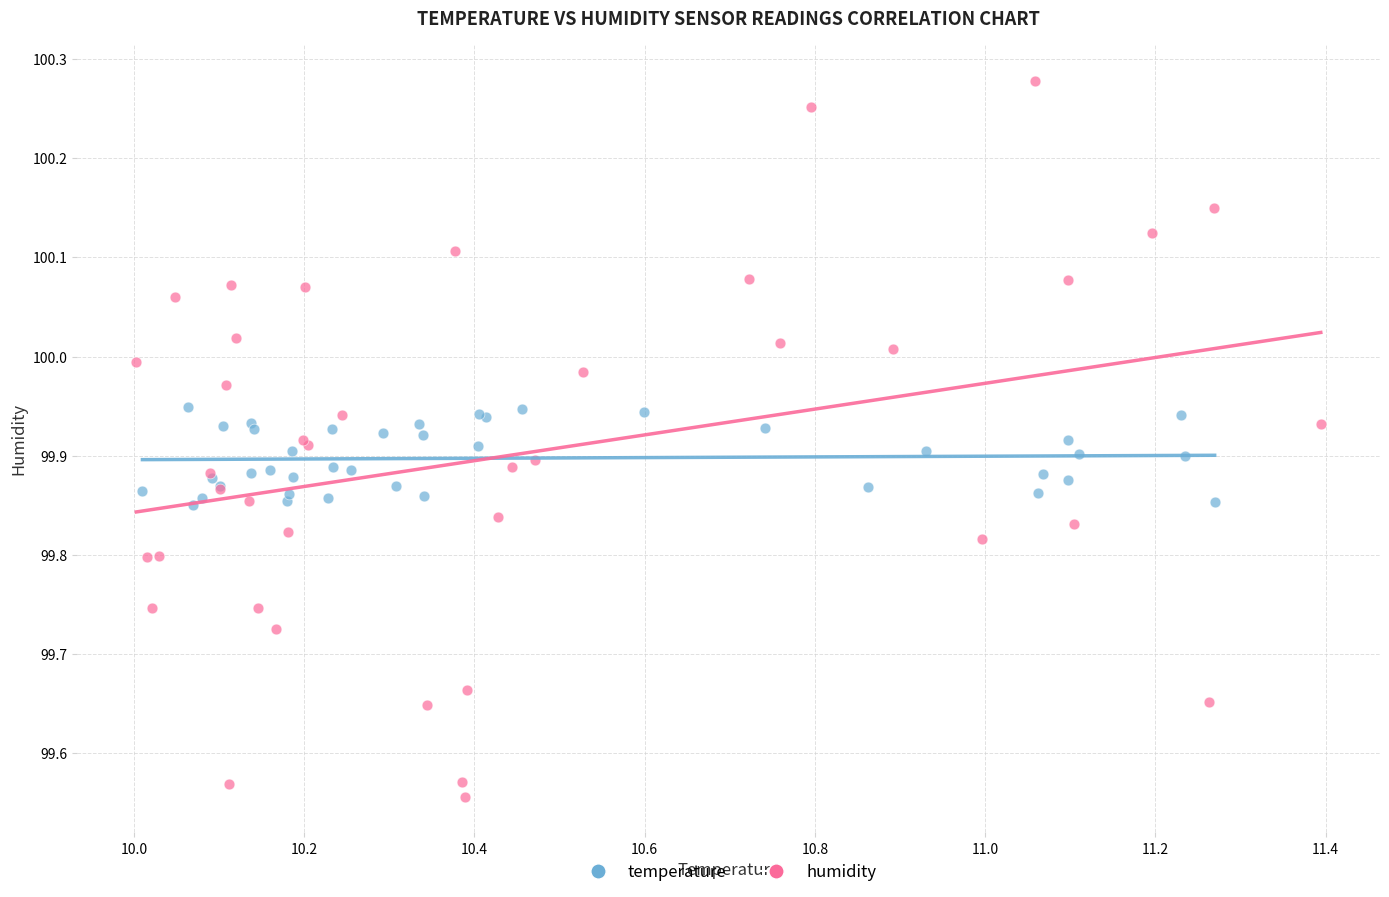

Which series contains the lowest Y value?

humidity